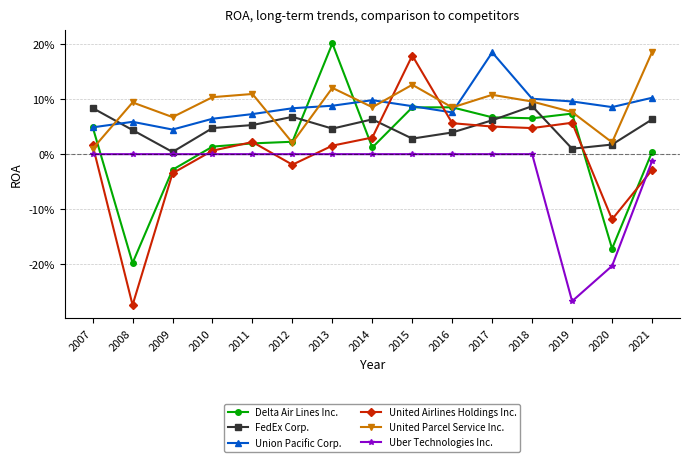

The value of Uber Technologies Inc. at 2021 is -0.0. True or false?

False